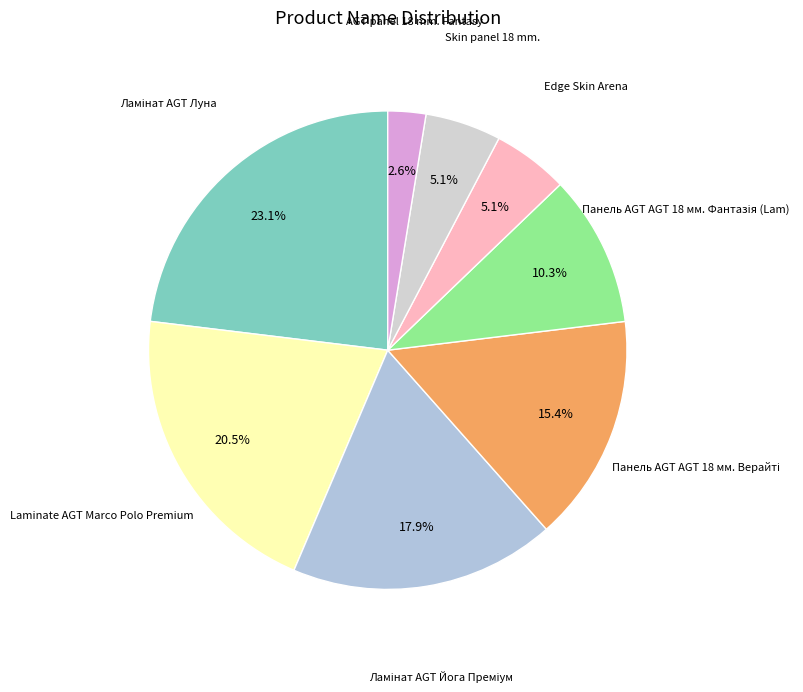

How many slices are in this pie chart?

8